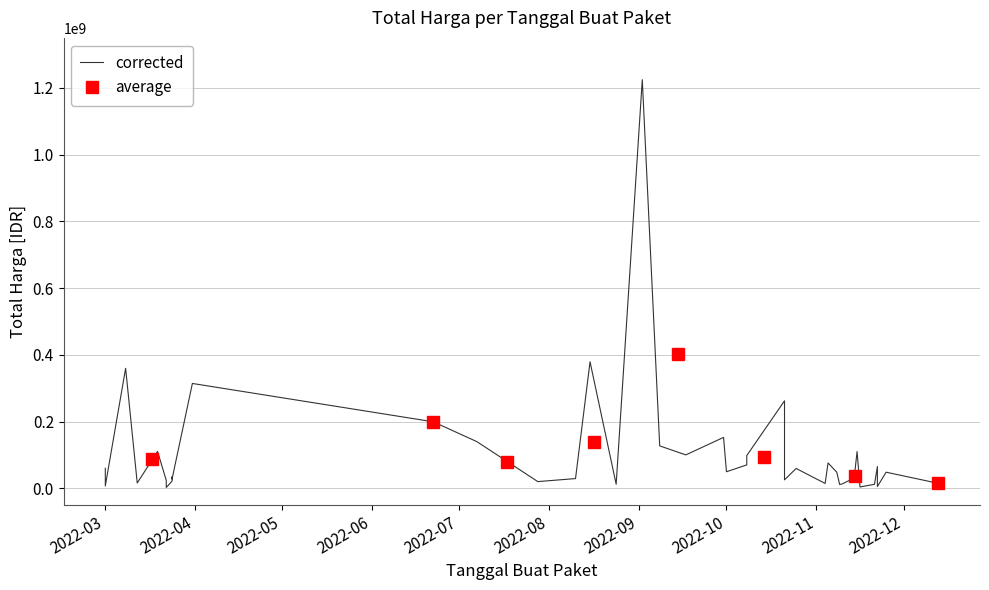

What is the approximate value at 2022-03-08?

359500000